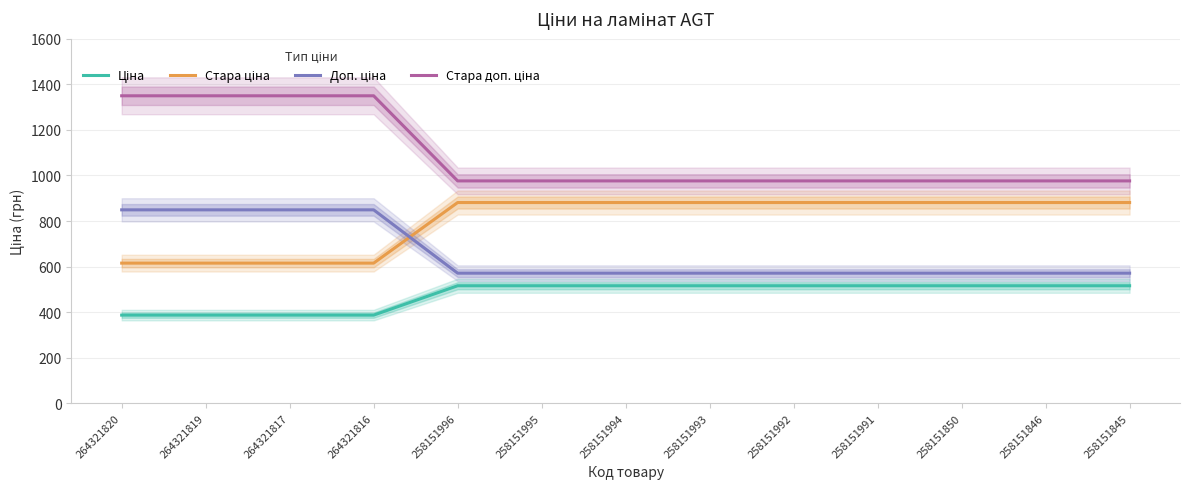

What is the highest value of the Доп. ціна series?

849.0